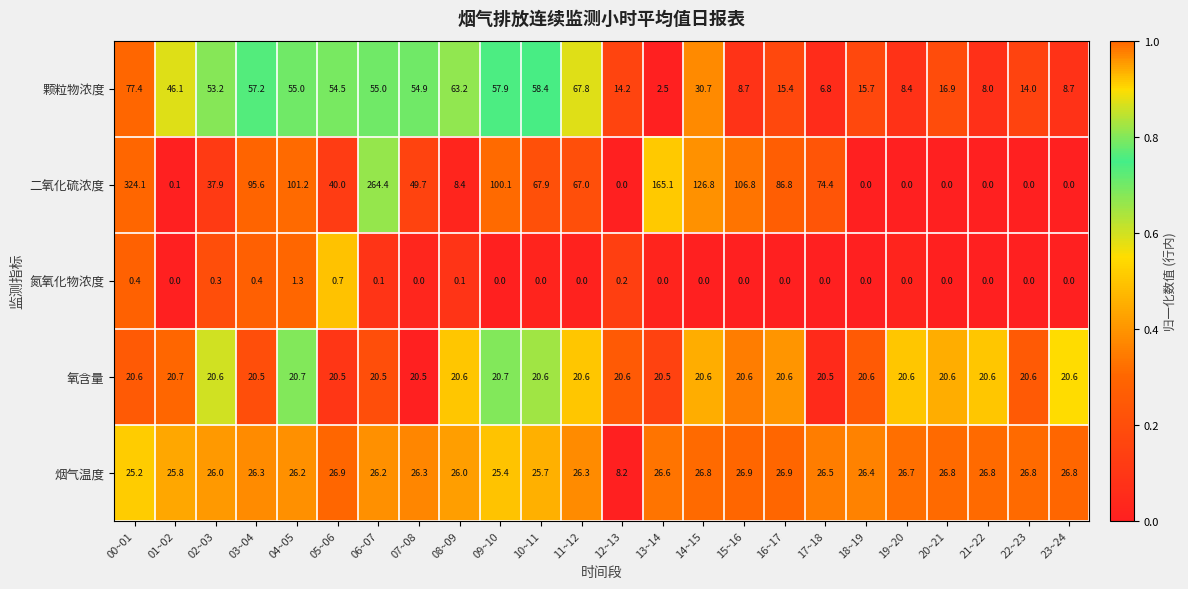

What is the difference between the 烟气温度 values at 02~03 and 19~20?

0.7